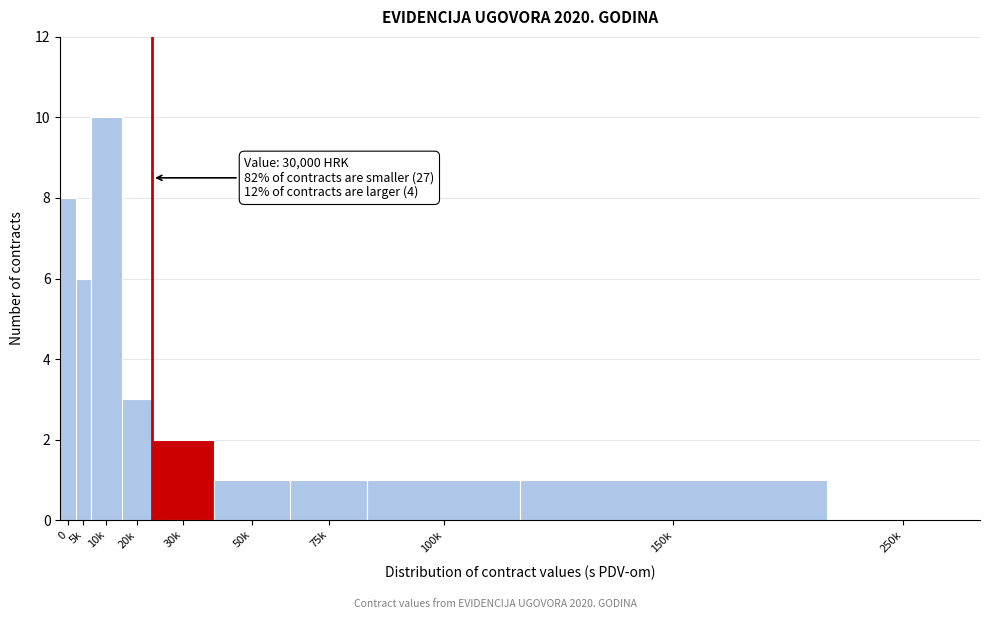

Reading left to right, transcribe all the data shown in this chart.

0=8	5k=6	10k=10	20k=3	30k=2	50k=1	75k=1	100k=1	150k=1	250k=0